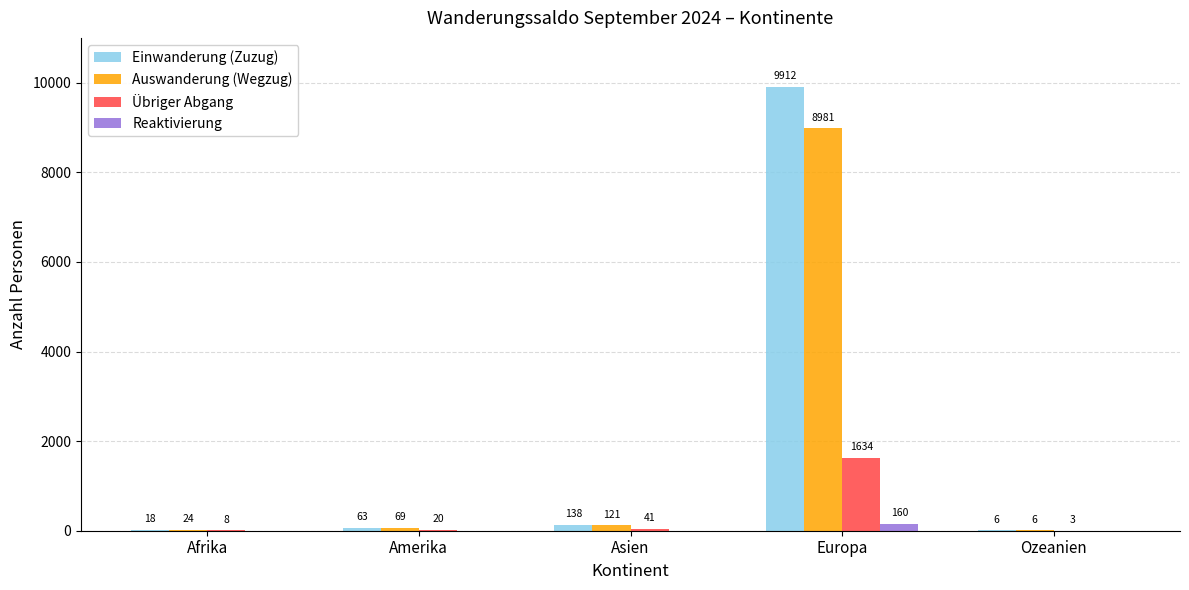

Are the bars grouped side by side (vs. stacked)?

Yes